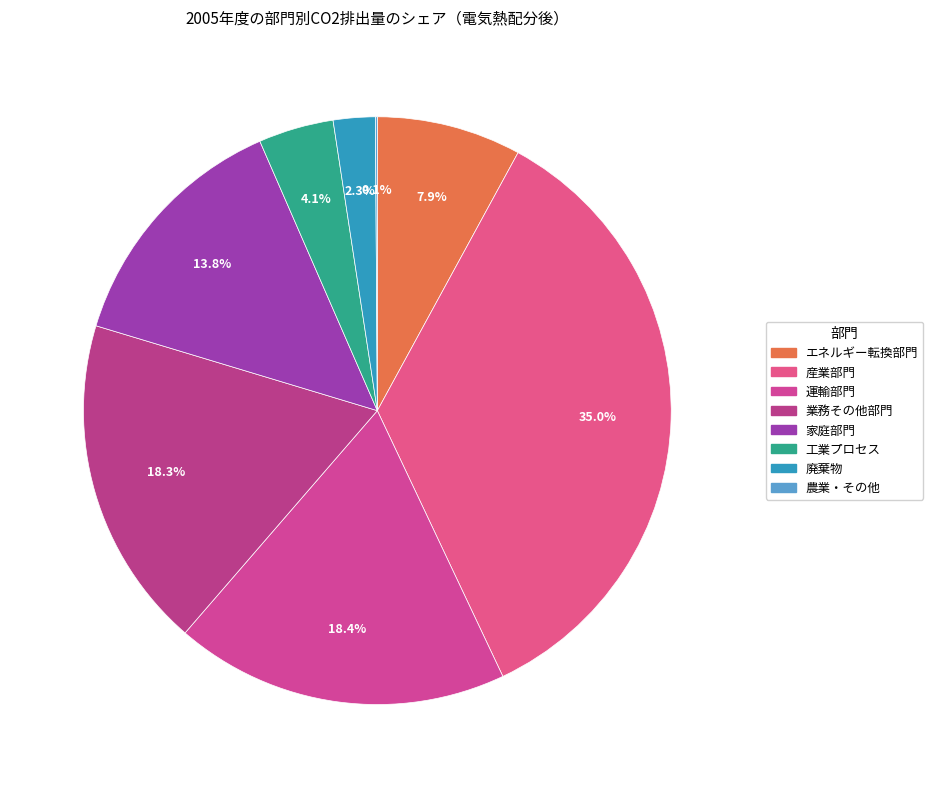

What is the change in value from 産業部門 to 業務その他部門?

-218043.6